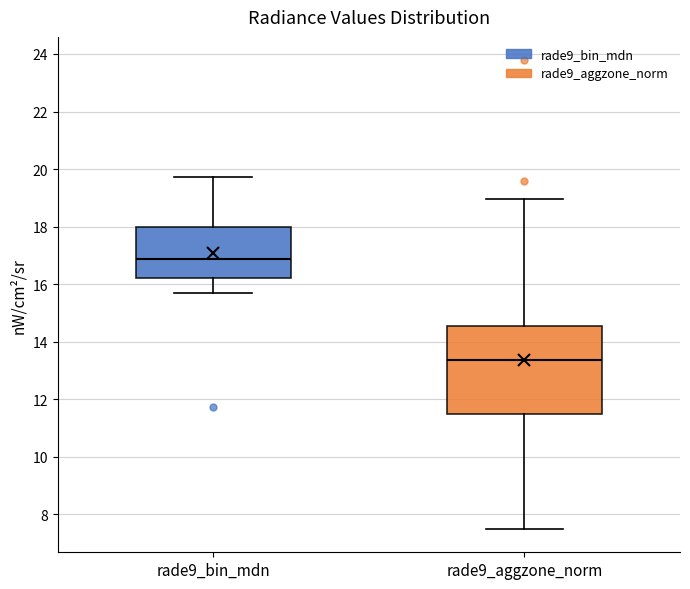

Reading left to right, transcribe this box plot: for each box, give where its median line is, the range the box spans, and where its two whiskers end, as read against the y-axis. The values are not printed on the chart, so give them approximately, as read against the axis.

rade9_bin_mdn: median 16.8, box 16.2 to 18.0, whiskers 15.6 to 19.8
rade9_aggzone_norm: median 13.4, box 11.4 to 14.6, whiskers 7.6 to 19.0